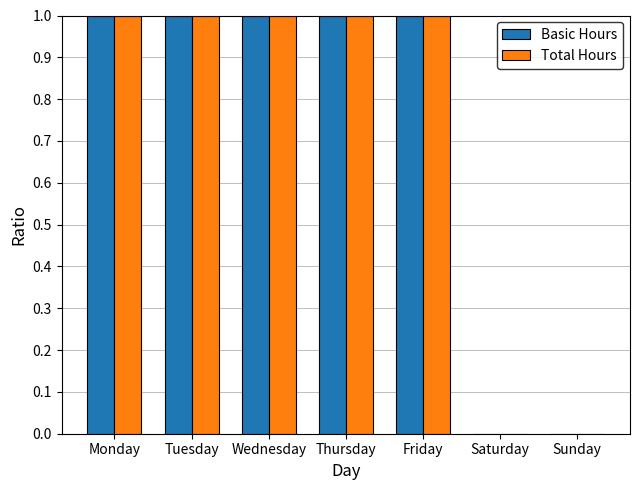

What is the sum of all Basic Hours values?

5